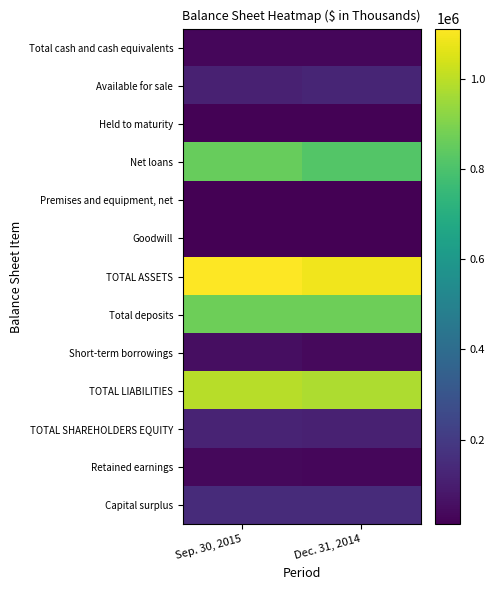

At which category is the sum across all series the highest?

Sep. 30, 2015